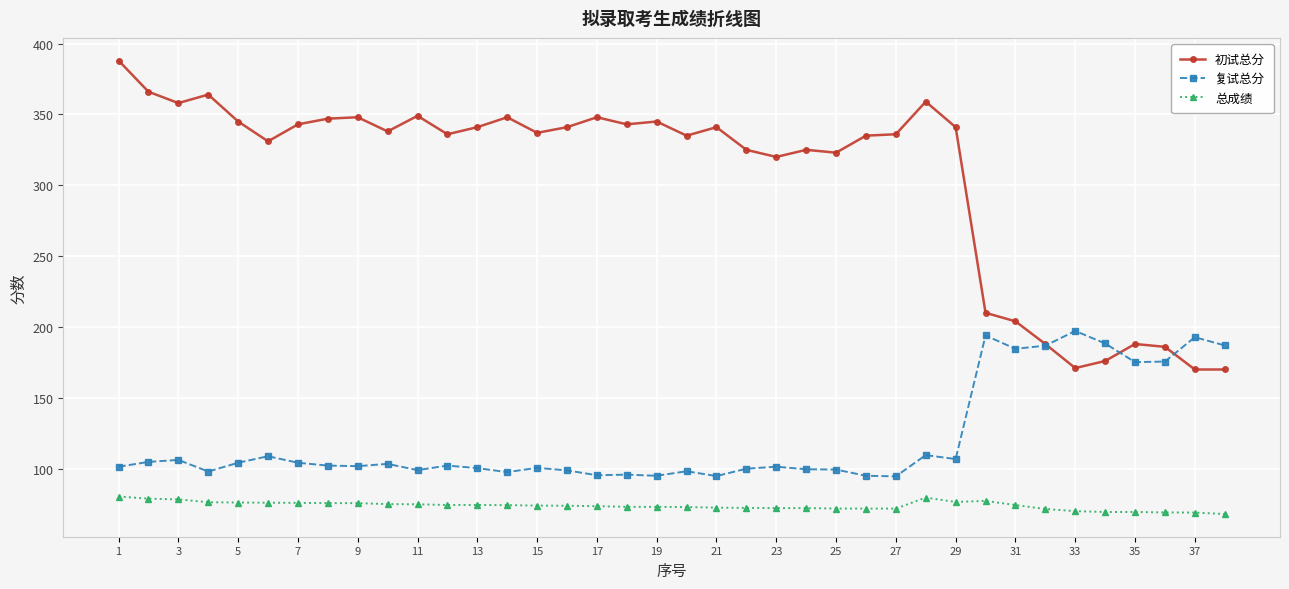

Which series has the widest spread of values?

初试总分